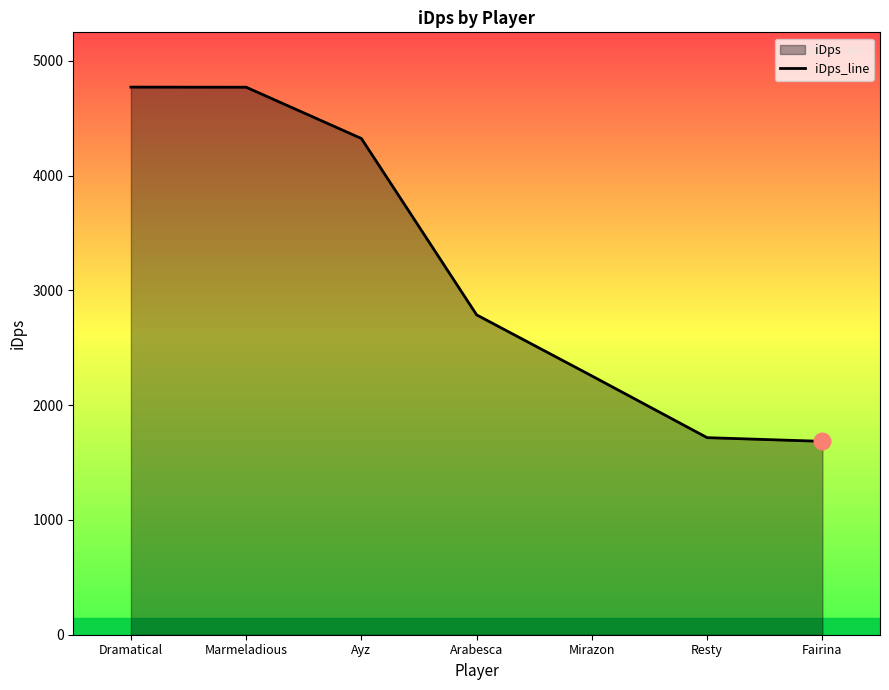

What is the change in value from Marmeladious to Fairina?

-3085.3